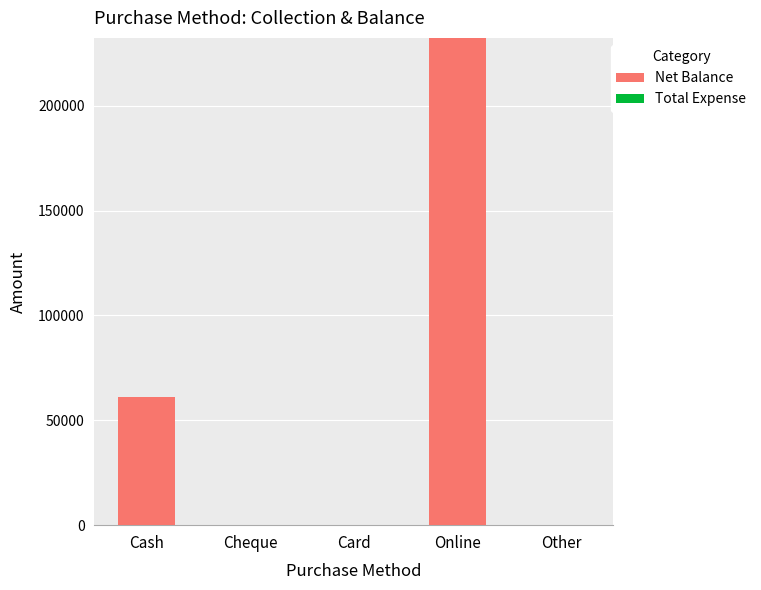

How many series are shown in this chart?

1